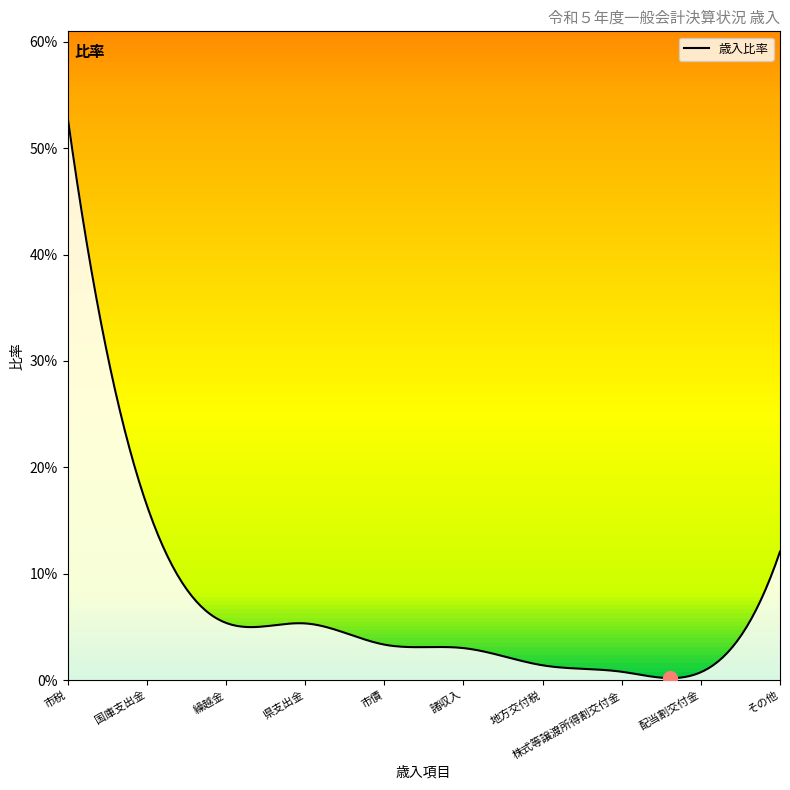

What is the value of the 1st point from the left?

0.5